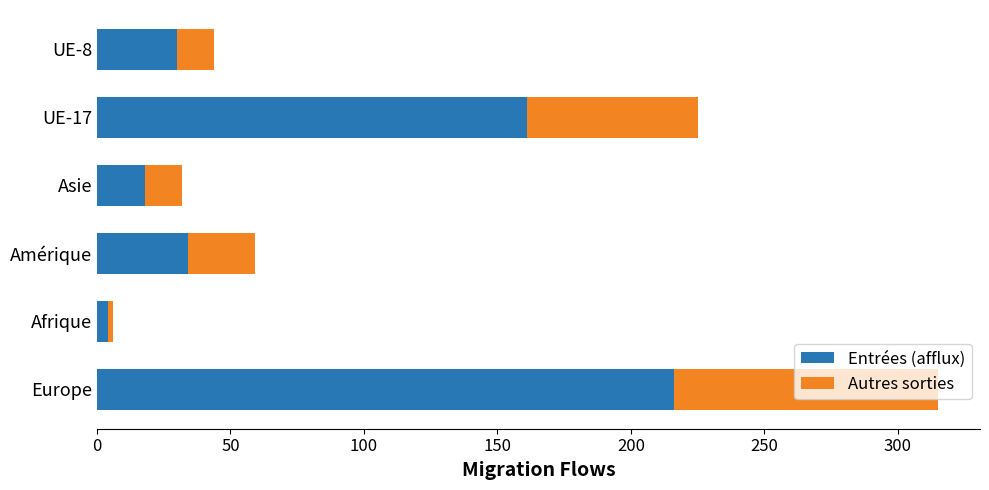

At which category is the sum across all series the highest?

Europe